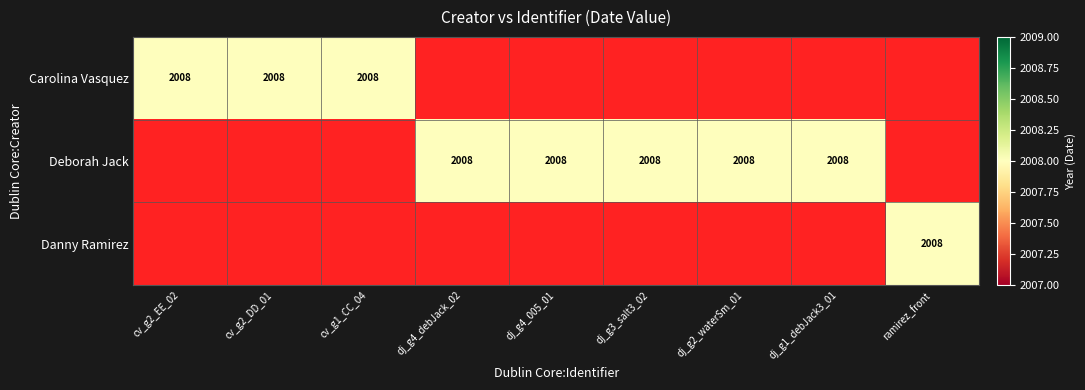

The Danny Ramirez series shows -743 at cv_g1_CC_04. True or false?

False